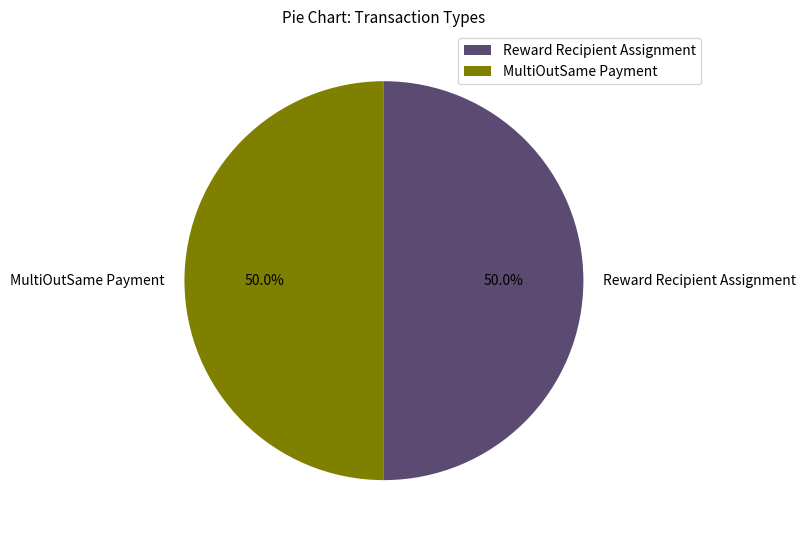

What percentage is NOT represented by Reward Recipient Assignment?

50.0%